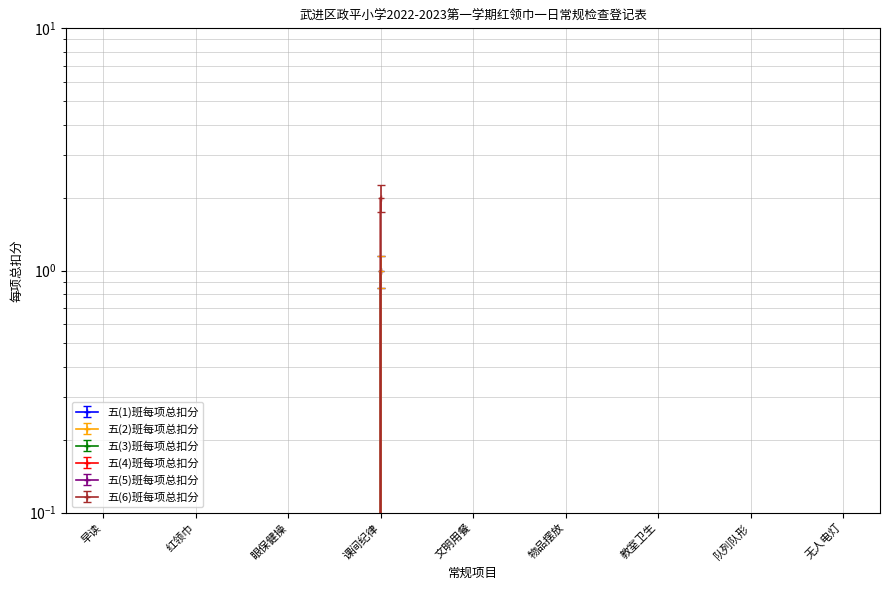

True or false: 五(2)班每项总扣分 and 五(6)班每项总扣分 cross at least once.

False